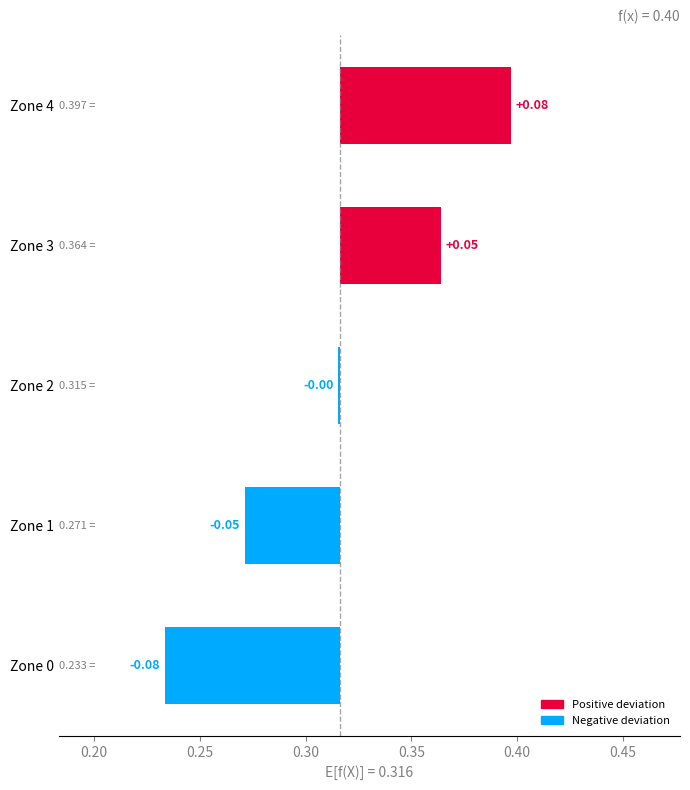

Reading left to right, extract all data points from this chart.

-0.1	-0.0	-0.0	0.0	0.1